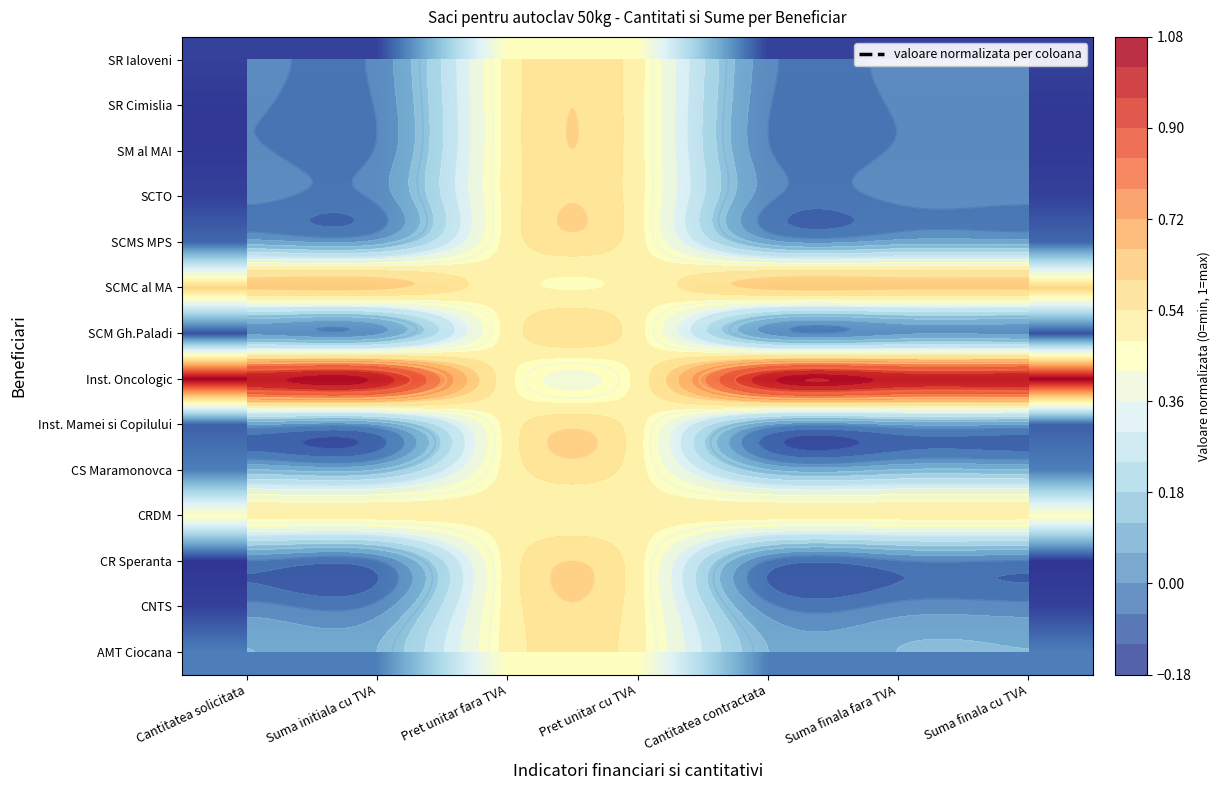

What is the spread (max minus min) of values at Cantitatea solicitata?

1.0